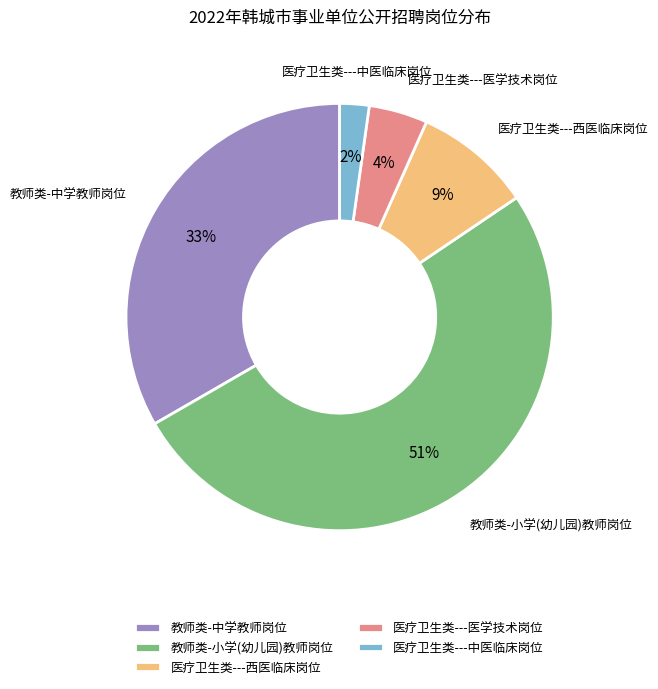

To the nearest percent, what is the difference between the largest and smallest slice percentages?

49%